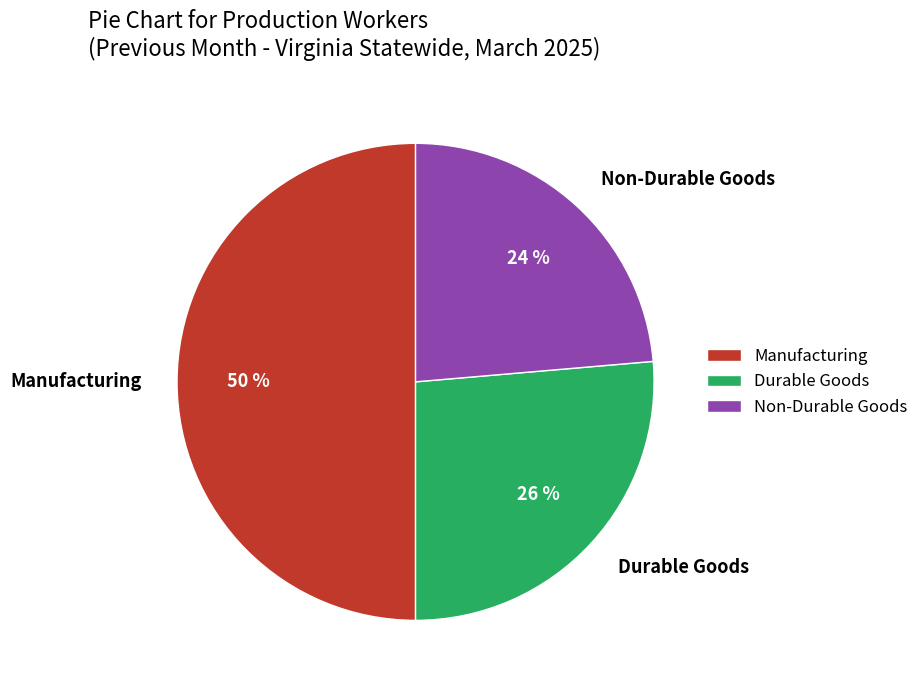

To the nearest percent, what is the combined percentage of Non-Durable Goods and Durable Goods?

50%